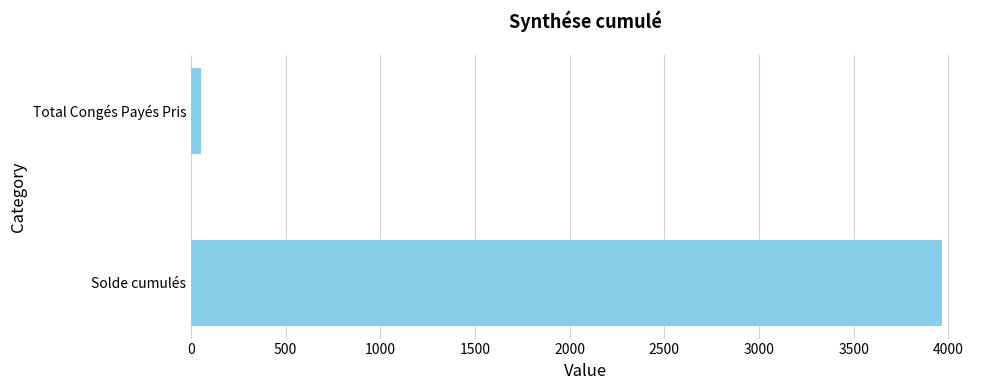

Between Total Congés Payés Pris and Solde cumulés, which is larger?

Solde cumulés